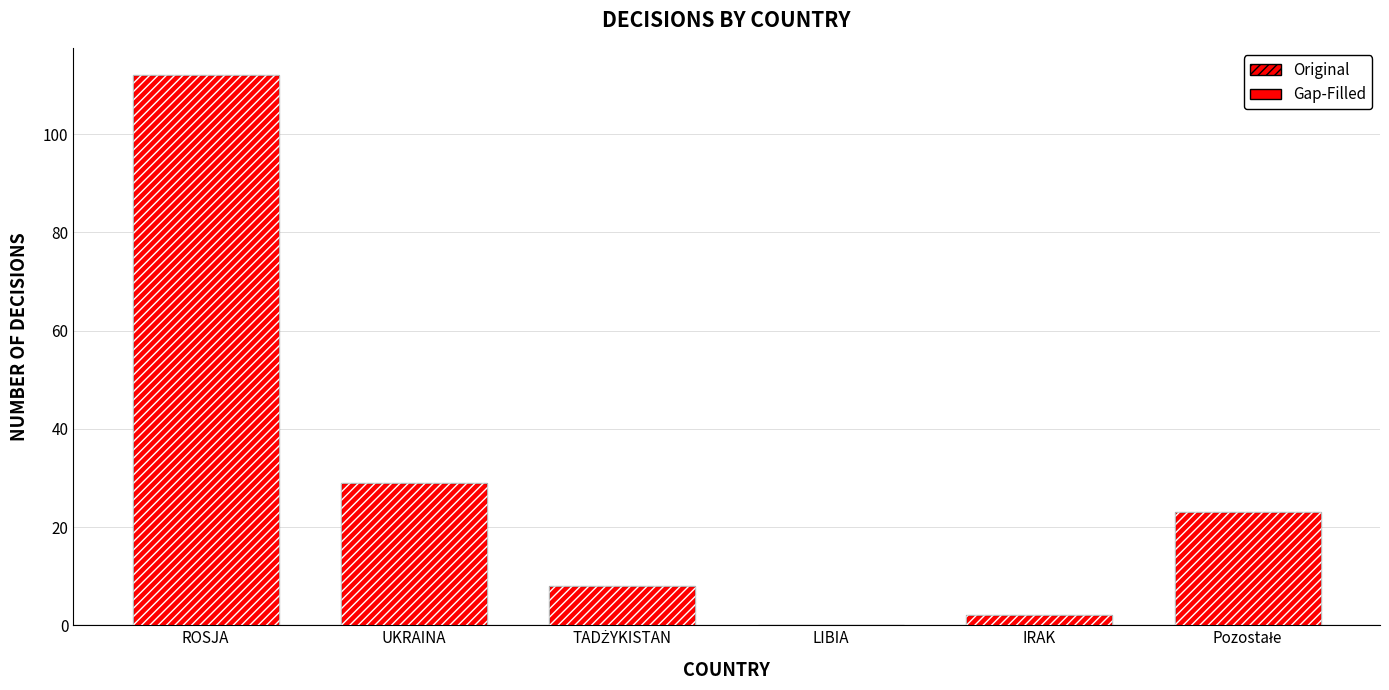

Rank the series at Pozostałe from lowest to highest value.

Gap-Filled, Original